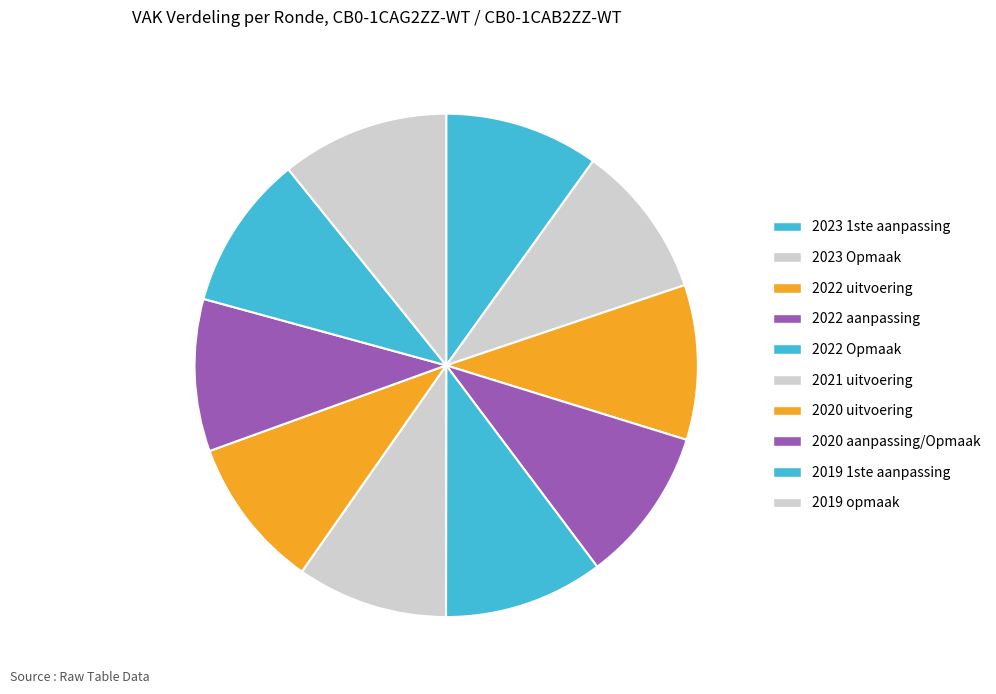

Is it true that 2022 uitvoering is 2% of the pie?

False